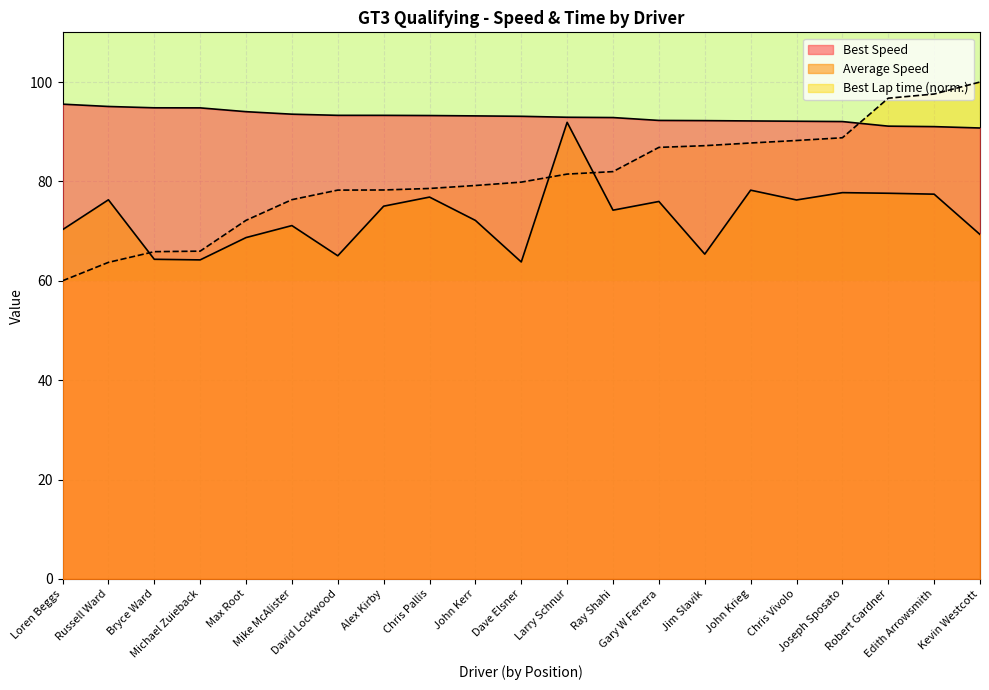

At David Lockwood, list the series in order from largest to smallest.

Best Speed, Best Lap time, Average Speed